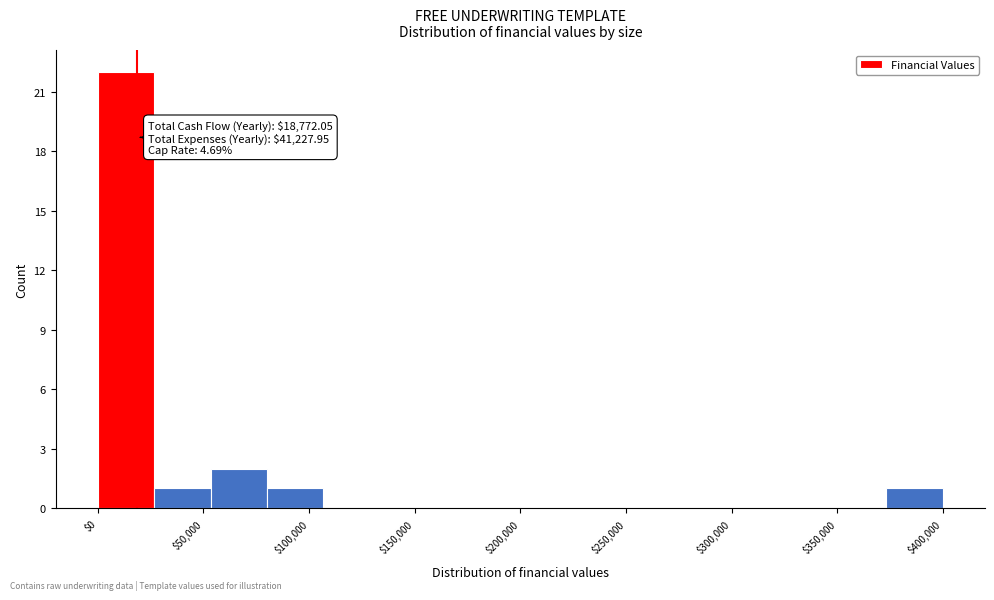

Over which range of the x-axis is the bar tallest?

0 to 25000